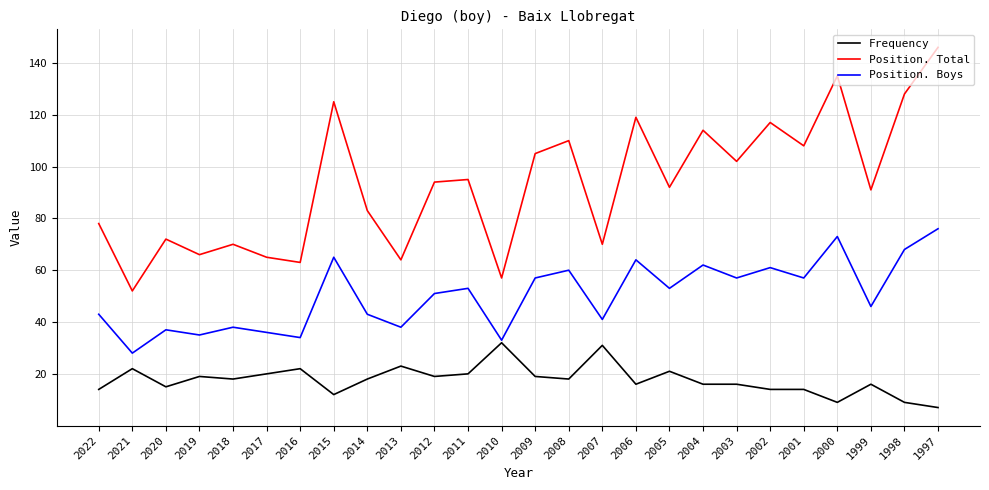

What is the difference between the maximum and minimum values in the Position. Total series?

94